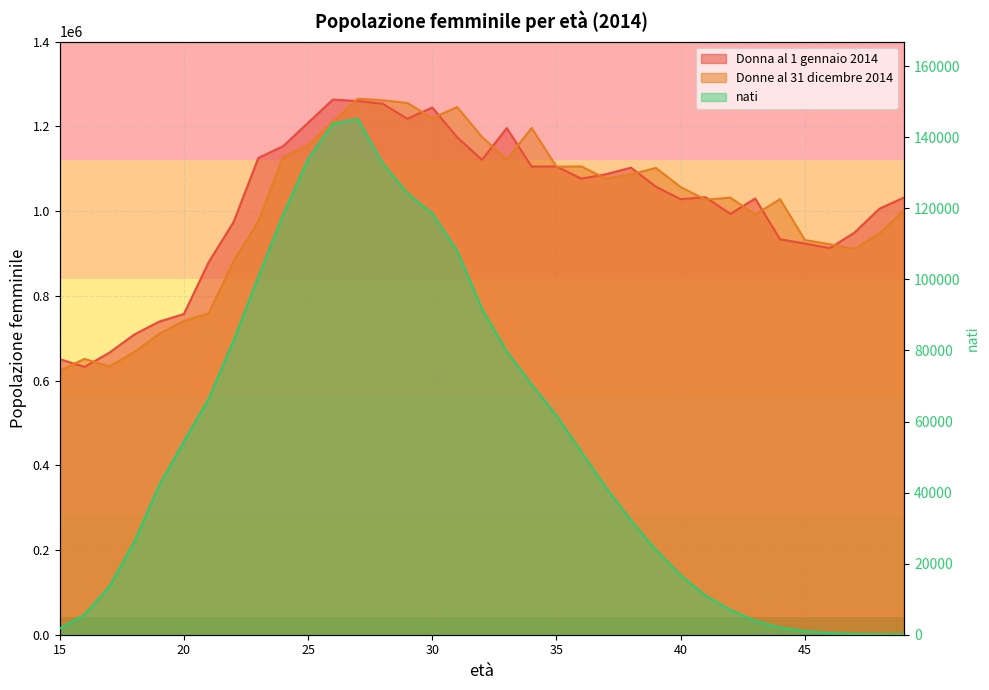

Is it true that Donne al 31 dicembre 2014 equals 910541.0 at 47?

True